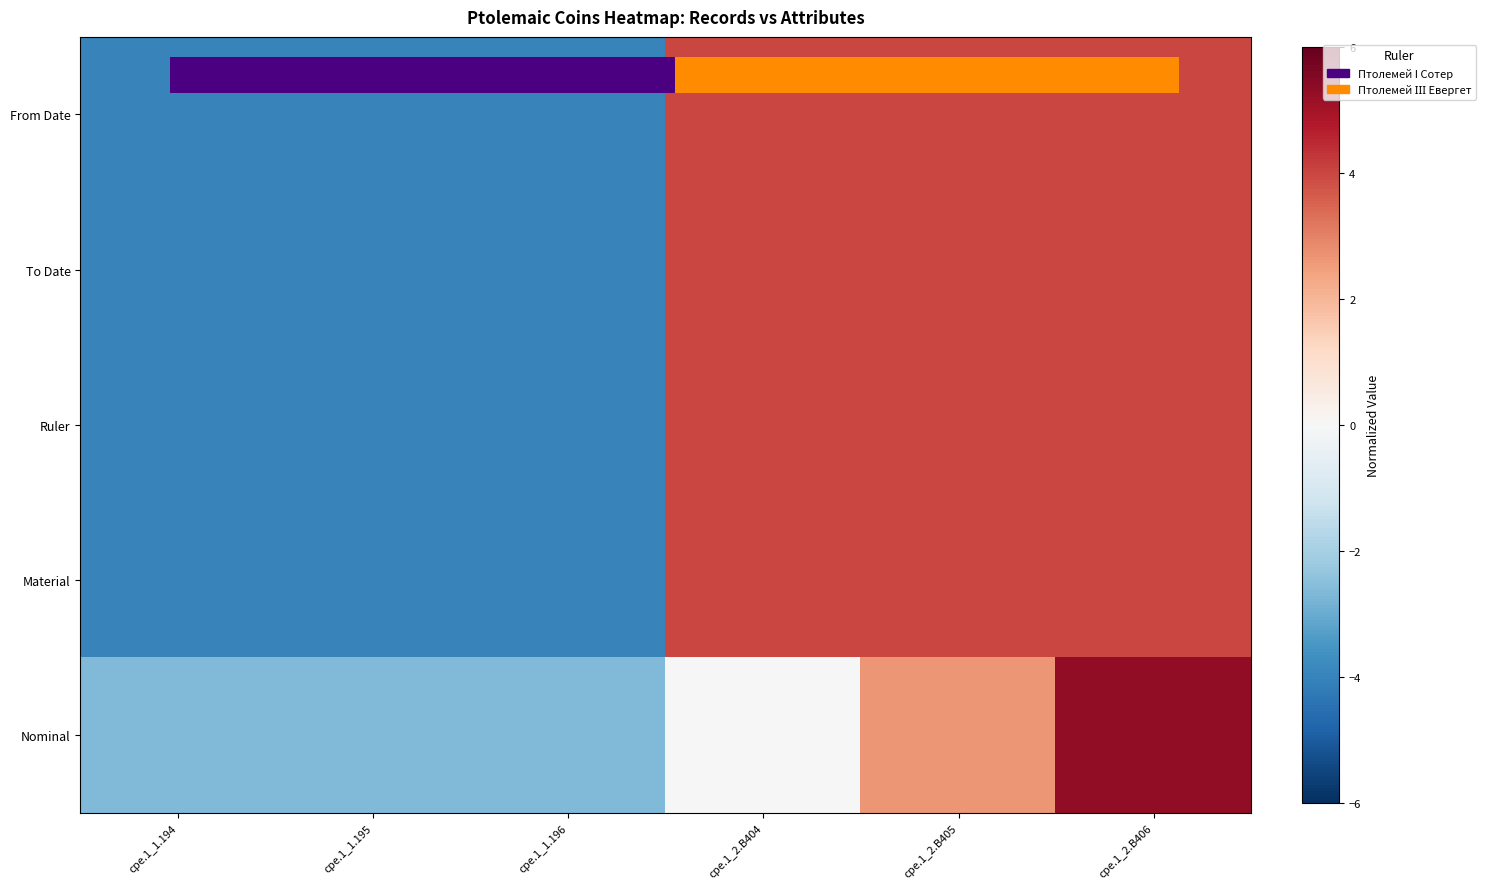

At cpe.1_2.B406, list the series in order from largest to smallest.

Nominal, From Date, To Date, Ruler, Material